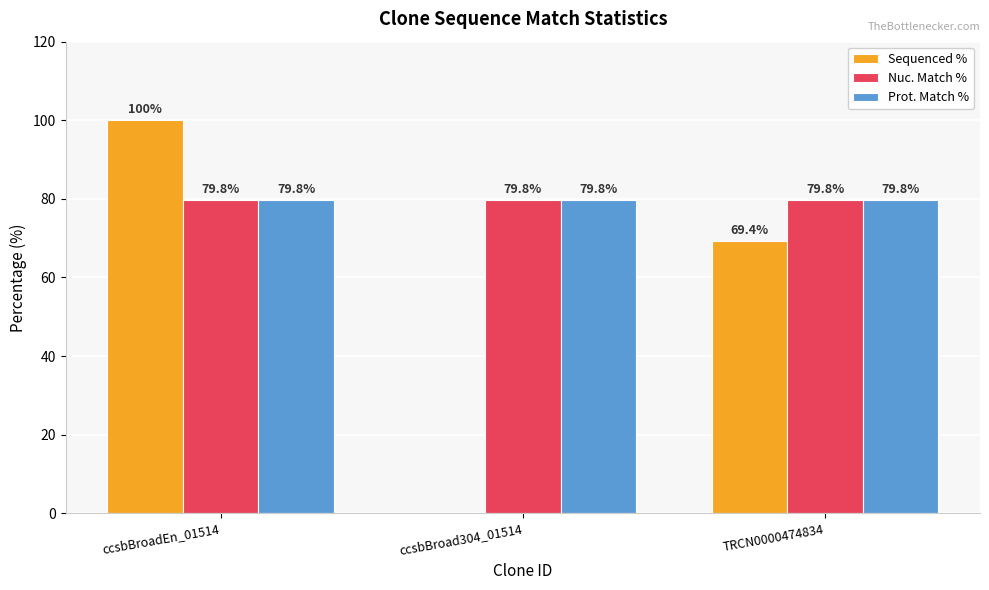

Which series changed the most between ccsbBroadEn_01514 and ccsbBroad304_01514?

Sequenced %